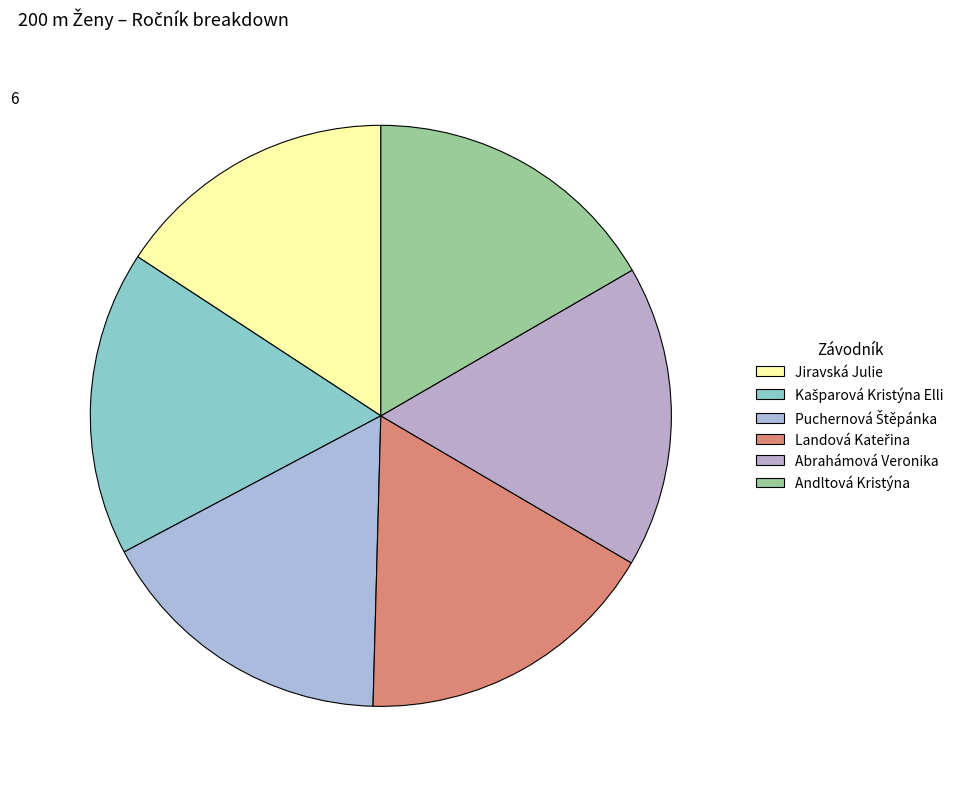

How many slices are in this pie chart?

6